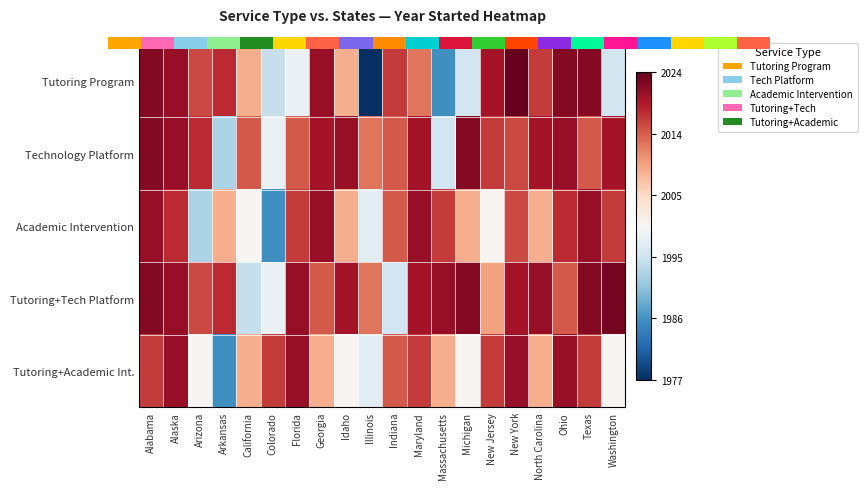

True or false: Tutoring Program has a value of 0.3 at Maryland.

False